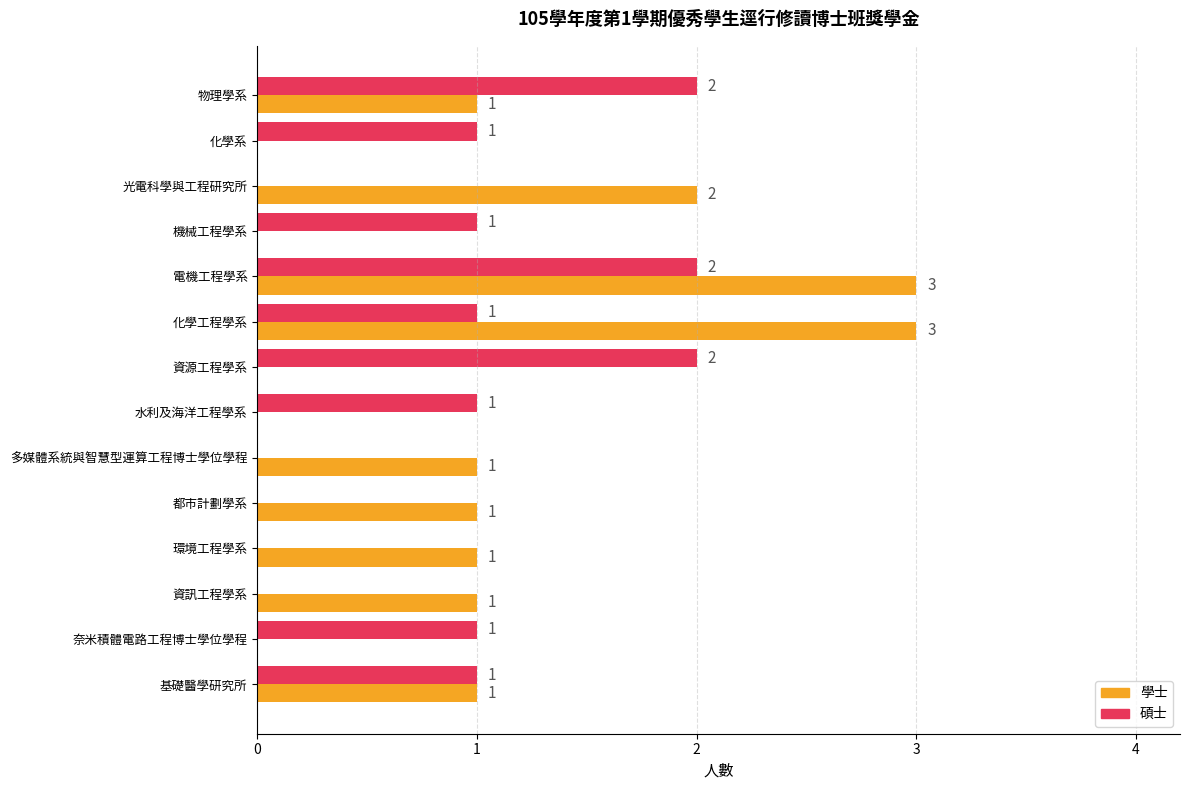

At which category is the sum across all series the highest?

電機工程學系